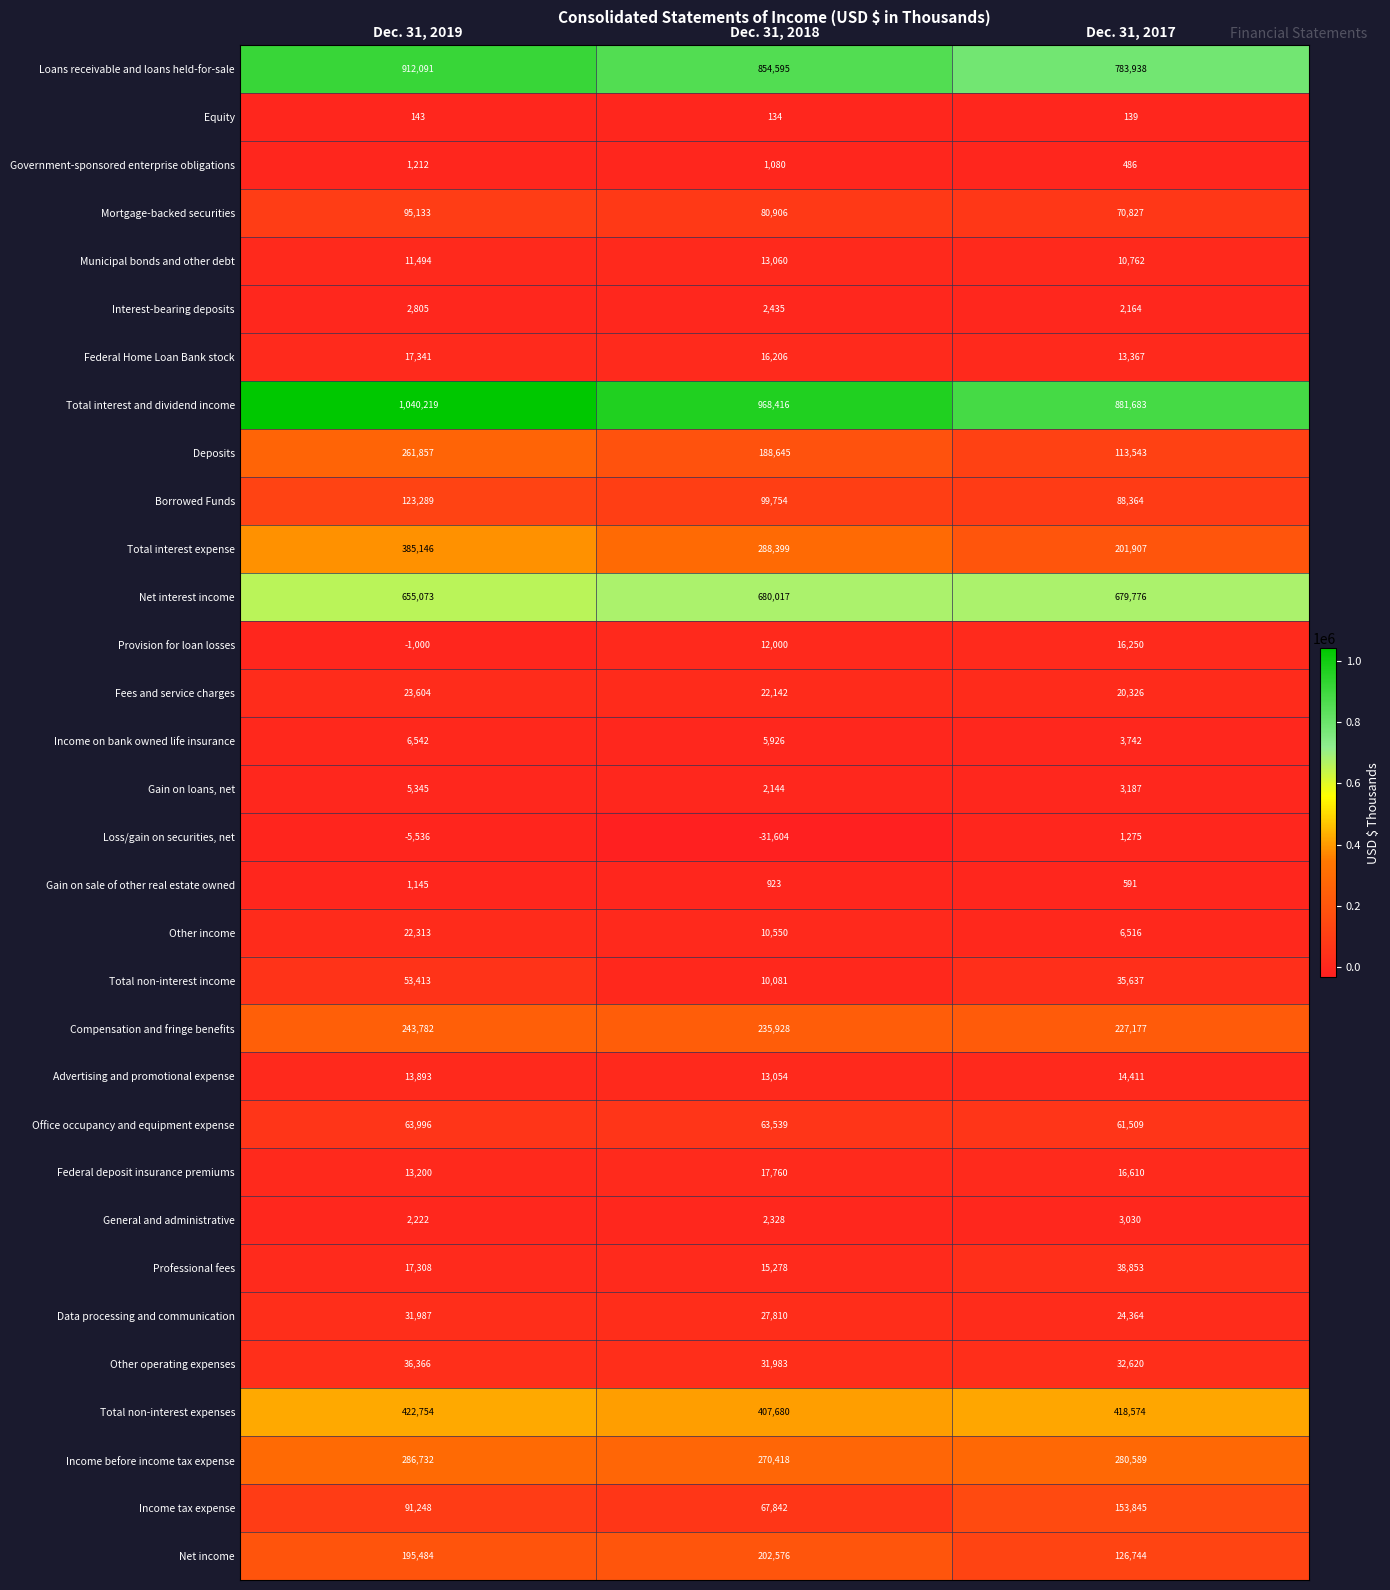

How many distinct data groups are displayed?

32